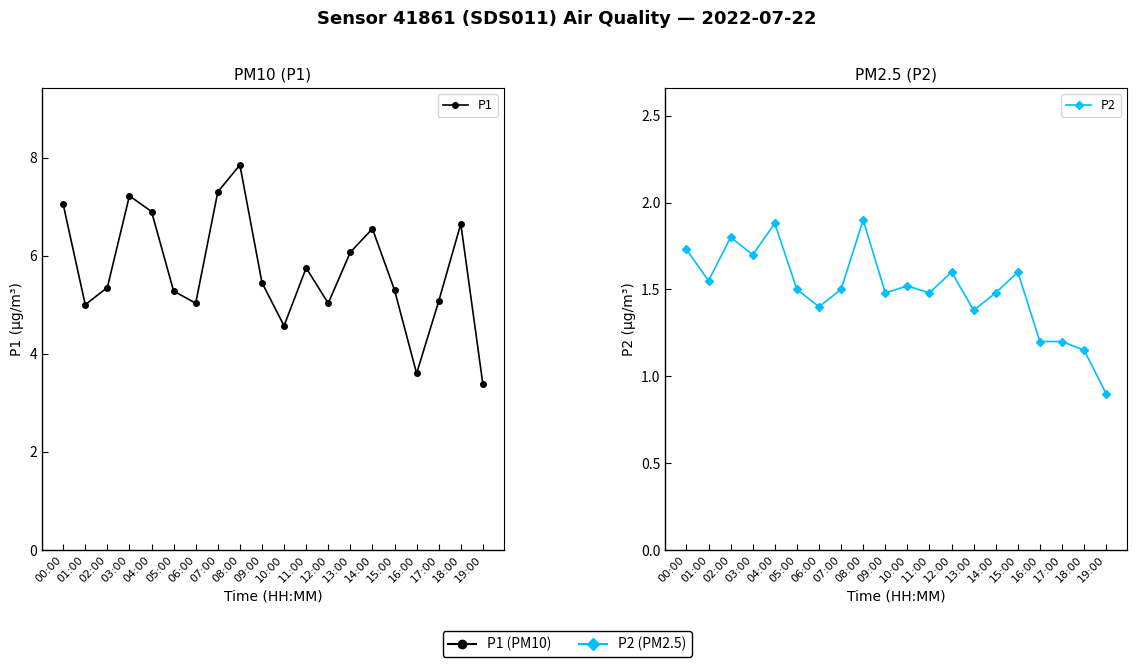

How many lines are shown in the chart?

2